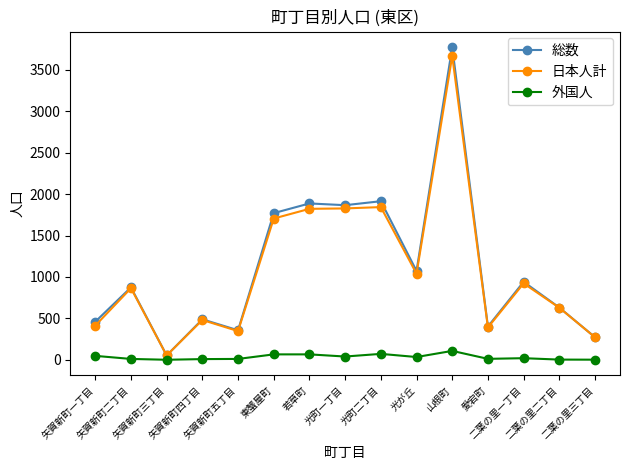

What is the label of the 2nd point from the left?

矢賀新町二丁目